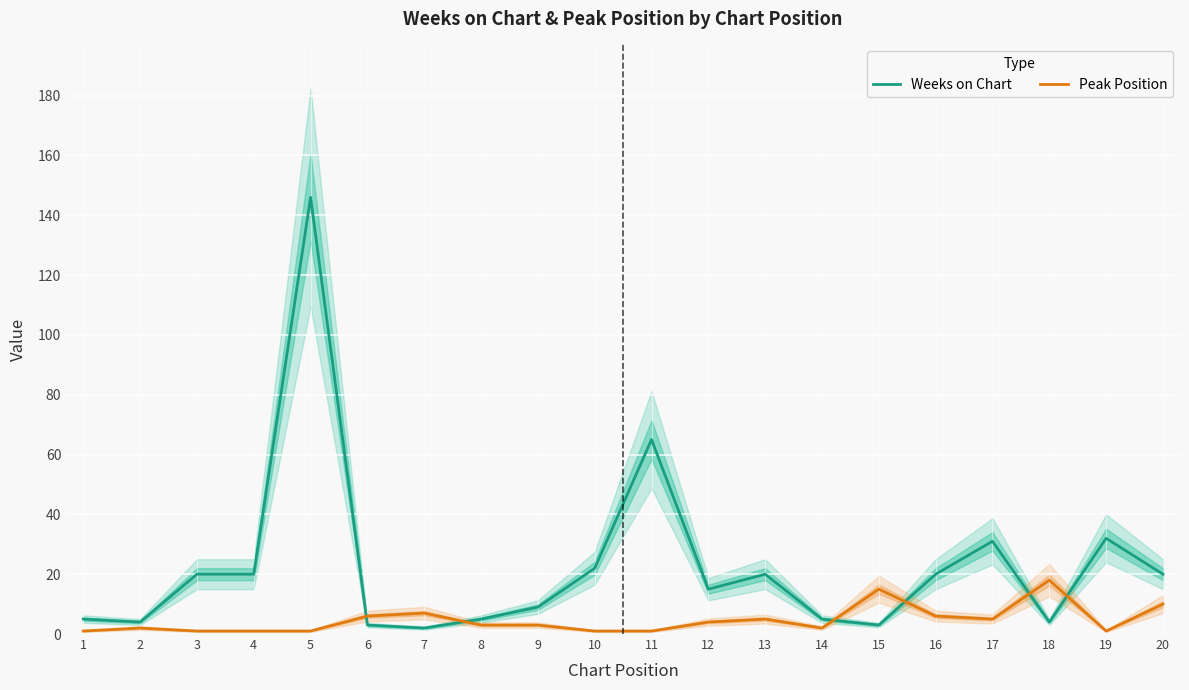

Is this an area chart (filled region under the line)?

No